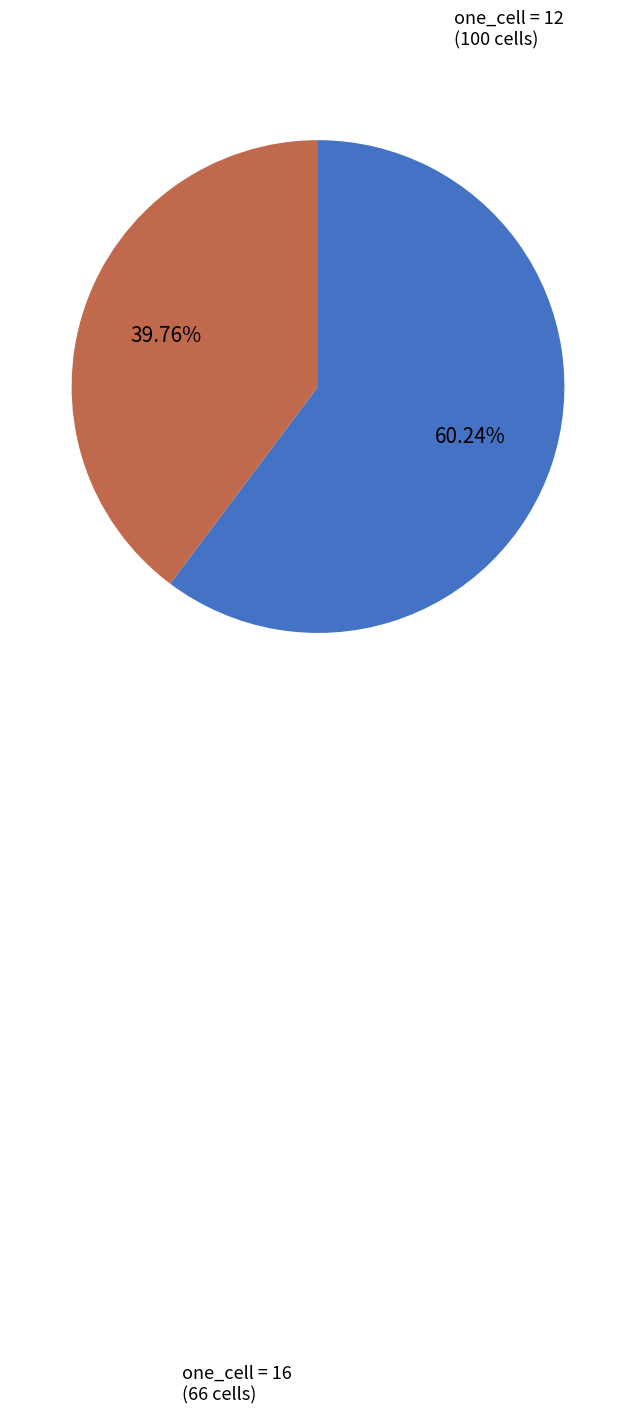

Is there a majority slice in this chart?

Yes